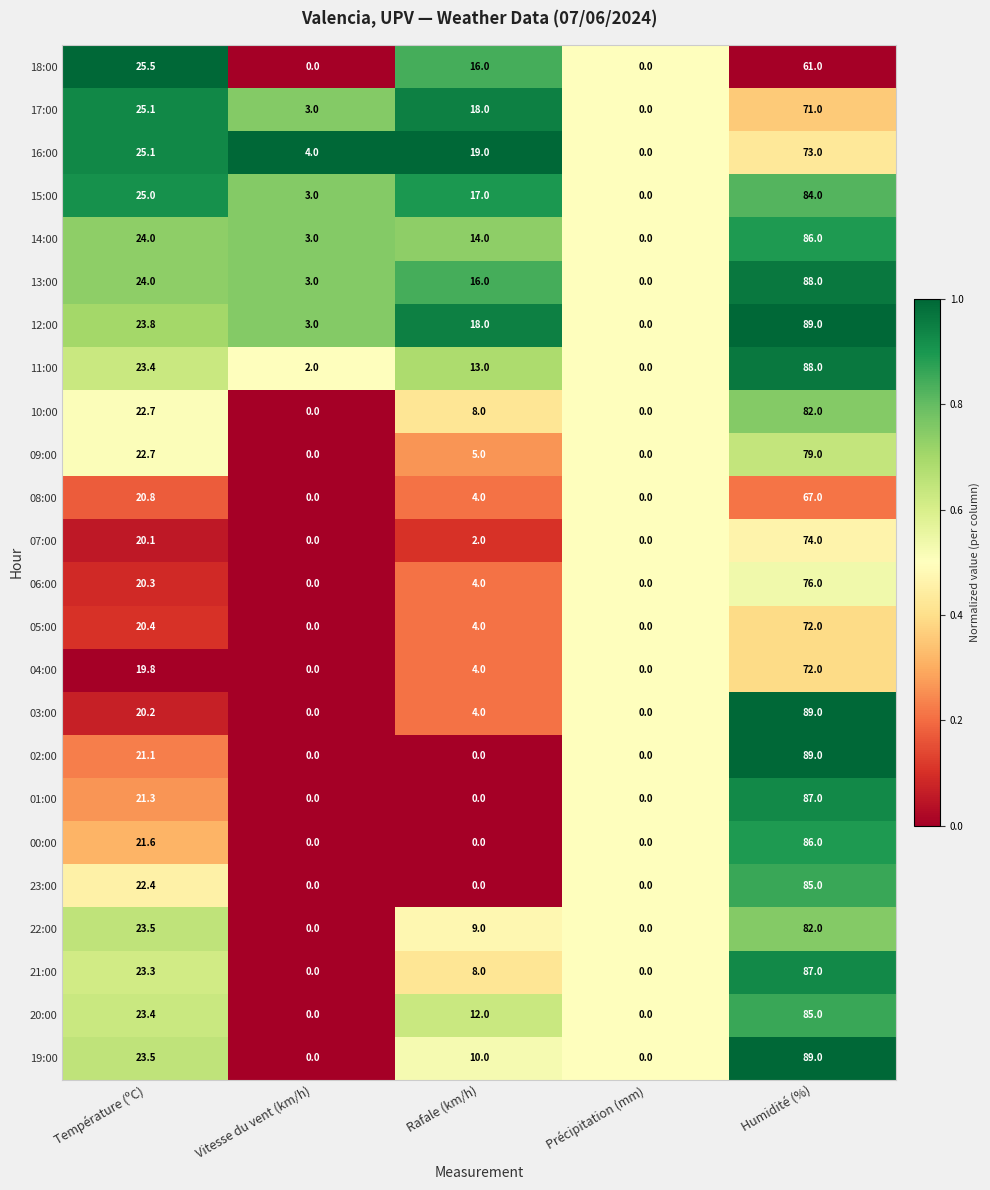

What is the difference between the highest and lowest values at Rafale (km/h)?

19.0